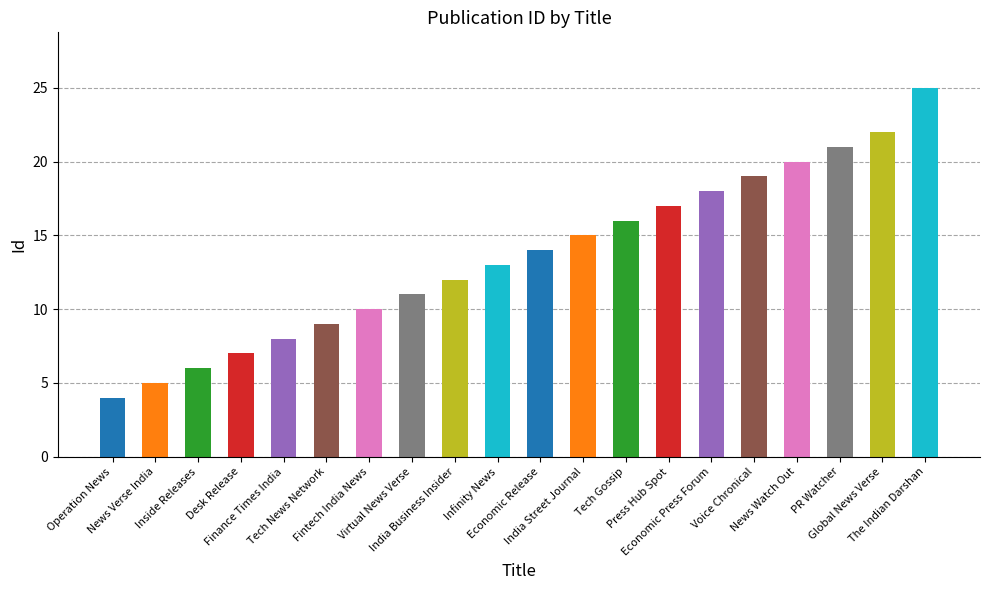

Rank the categories by value from lowest to highest.

Operation News, News Verse India, Inside Releases, Desk Release, Finance Times India, Tech News Network, Fintech India News, Virtual News Verse, India Business Insider, Infinity News, Economic Release, India Street Journal, Tech Gossip, Press Hub Spot, Economic Press Forum, Voice Chronical, News Watch Out, PR Watcher, Global News Verse, The Indian Darshan